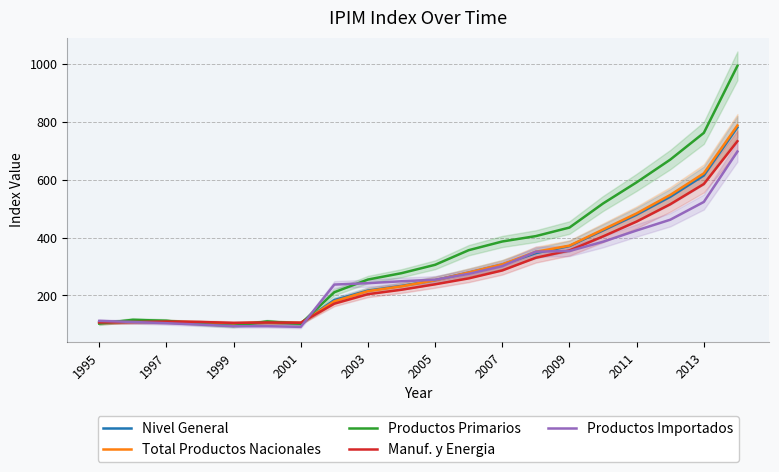

Which series has the widest spread of values?

Productos Primarios